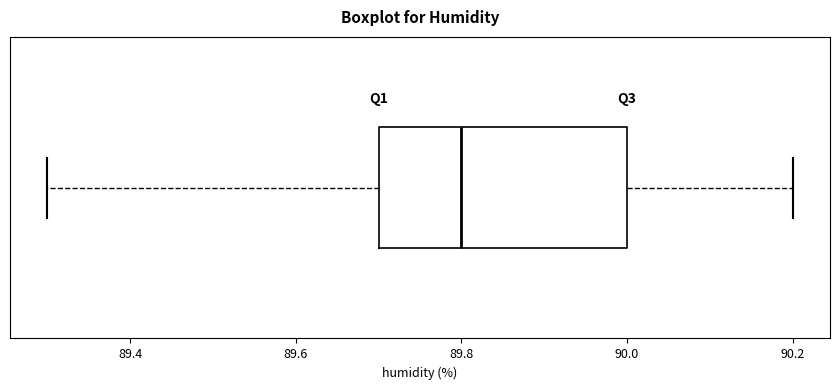

Read this box plot against the x-axis: the position of the median line, the range covered by the box, and the ends of both whiskers. The values are not printed on the chart, so give them approximately, as read against the axis.

median 89.8, box 89.7 to 90.0, whiskers 89.3 to 90.2